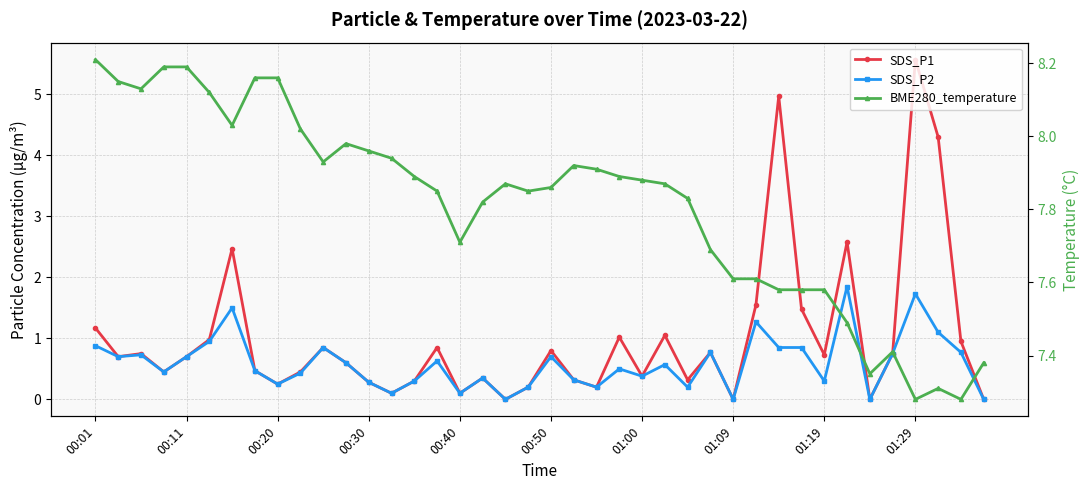

How many positive values does the SDS_P1 series have?

36